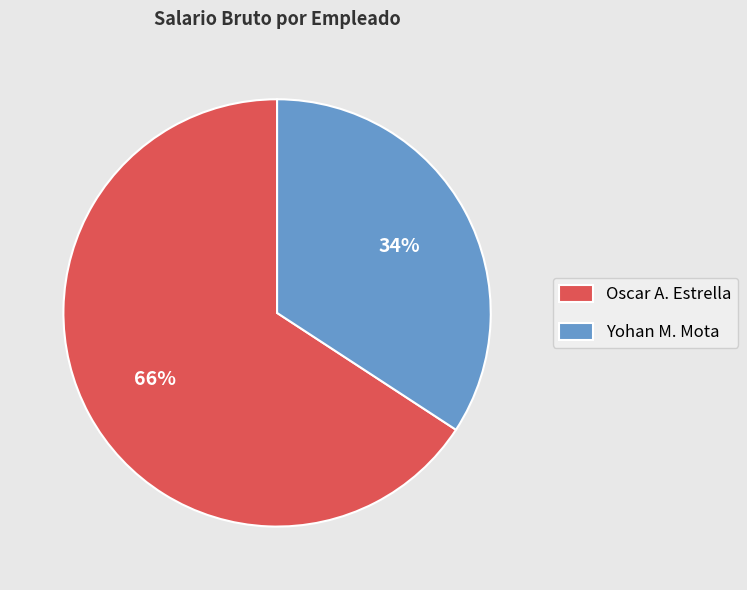

Do Yohan M. Mota and Oscar A. Estrella together represent more than half of the pie?

Yes